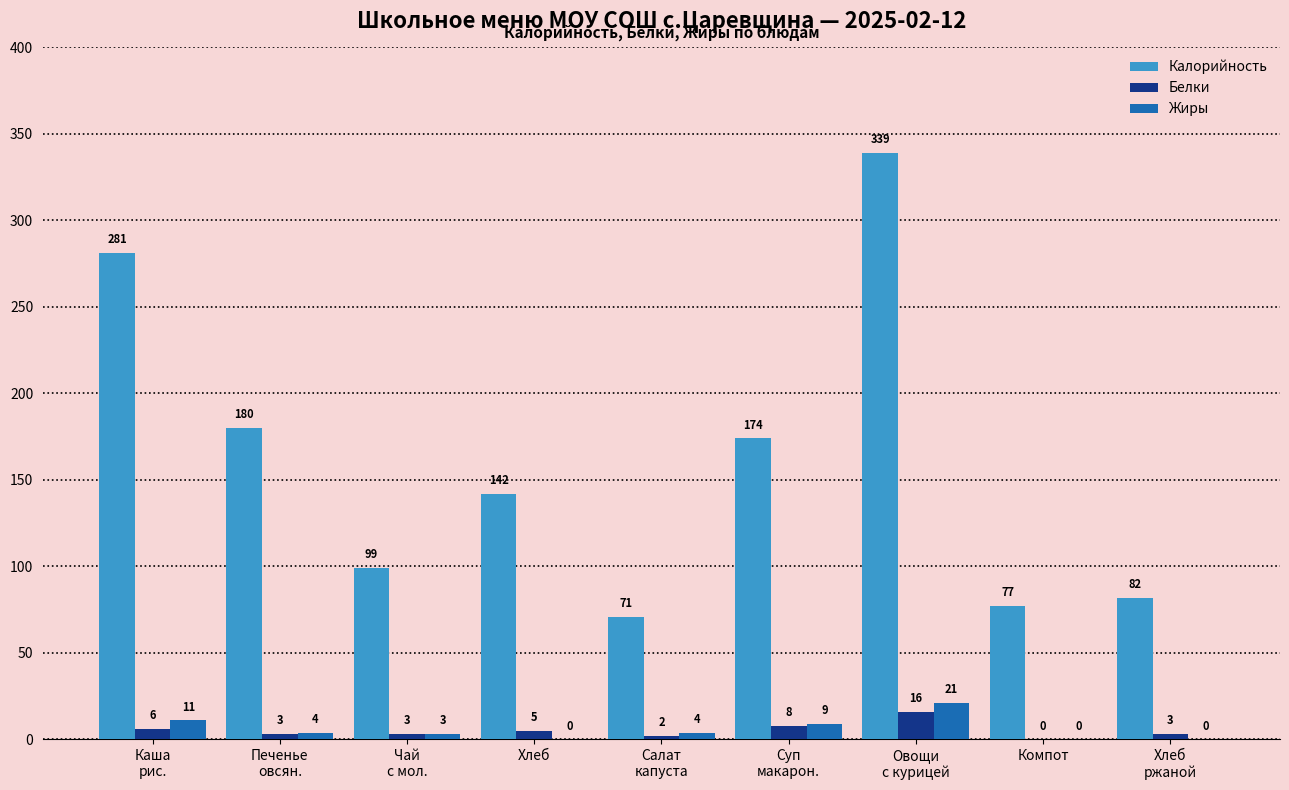

Reading left to right, transcribe all the data shown in this chart.

Калорийность: Каша
рис.=281	Печенье
овсян.=180	Чай
с мол.=99	Хлеб=142	Салат
капуста=71	Суп
макарон.=174	Овощи
с курицей=339	Компот=77	Хлеб
ржаной=82
Белки: Каша
рис.=6	Печенье
овсян.=3	Чай
с мол.=3	Хлеб=5	Салат
капуста=2	Суп
макарон.=8	Овощи
с курицей=16	Компот=0	Хлеб
ржаной=3
Жиры: Каша
рис.=11	Печенье
овсян.=4	Чай
с мол.=3	Хлеб=0	Салат
капуста=4	Суп
макарон.=9	Овощи
с курицей=21	Компот=0	Хлеб
ржаной=0